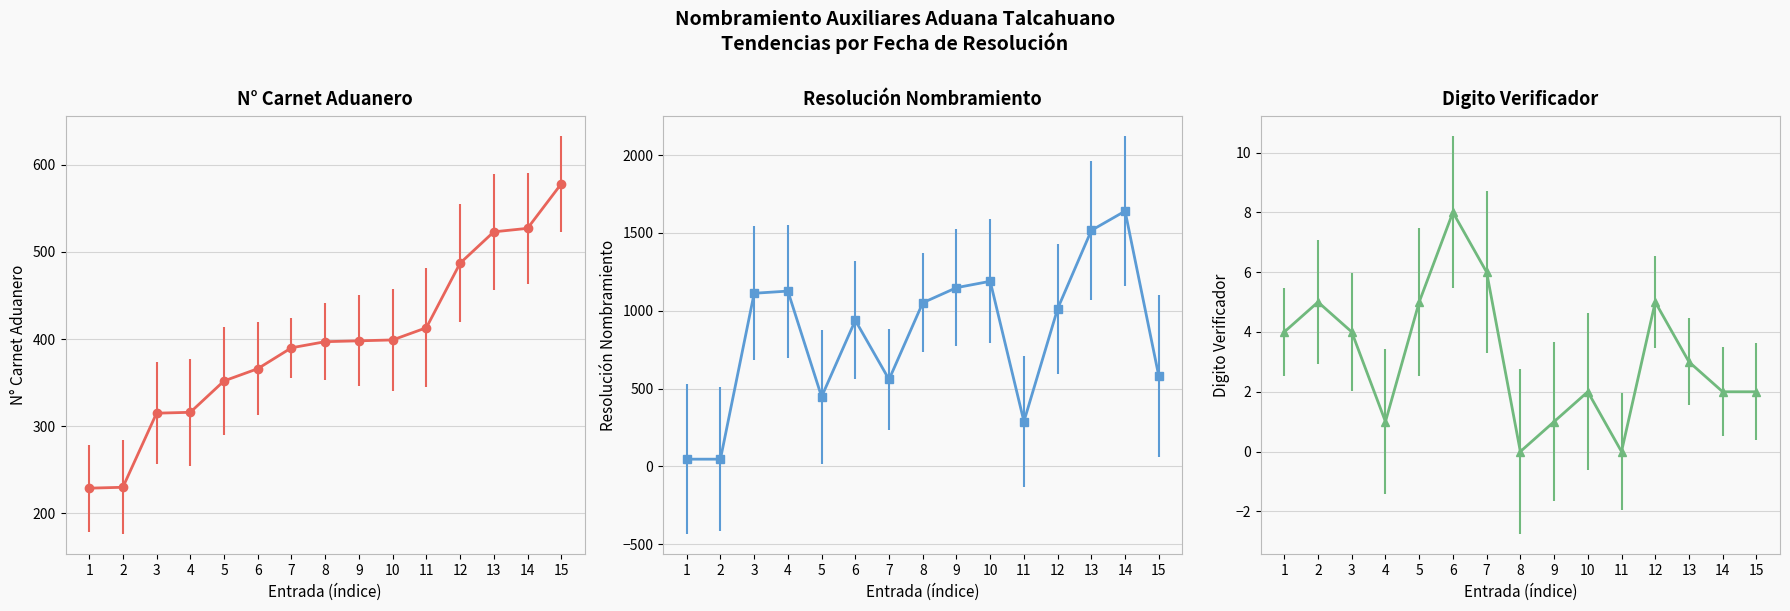

How many interior local peaks does the Digito Verificador series have?

4